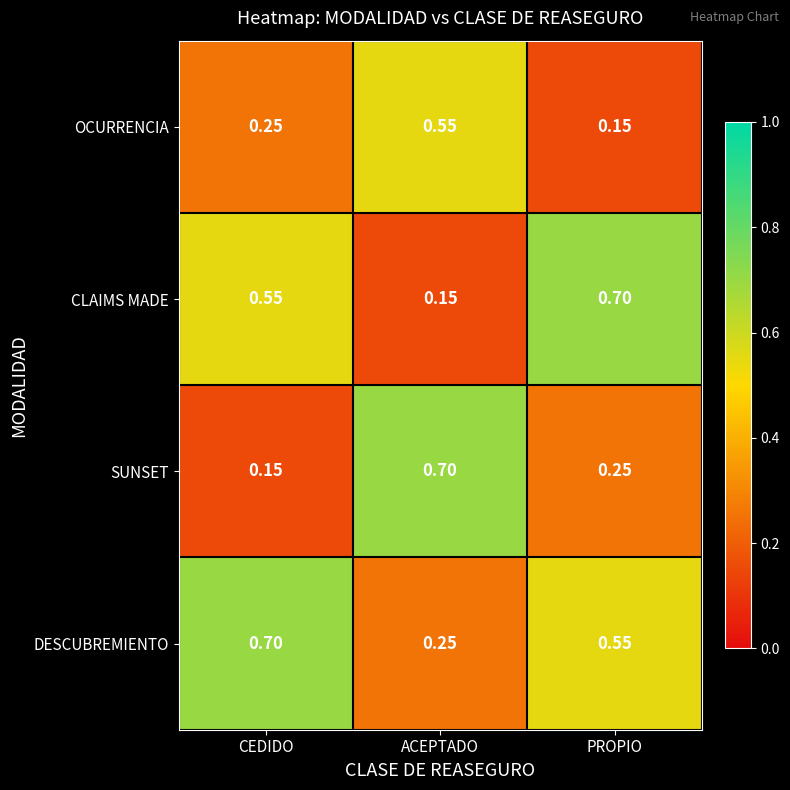

Rank the series at CEDIDO from lowest to highest value.

SUNSET, OCURRENCIA, CLAIMS MADE, DESCUBREMIENTO